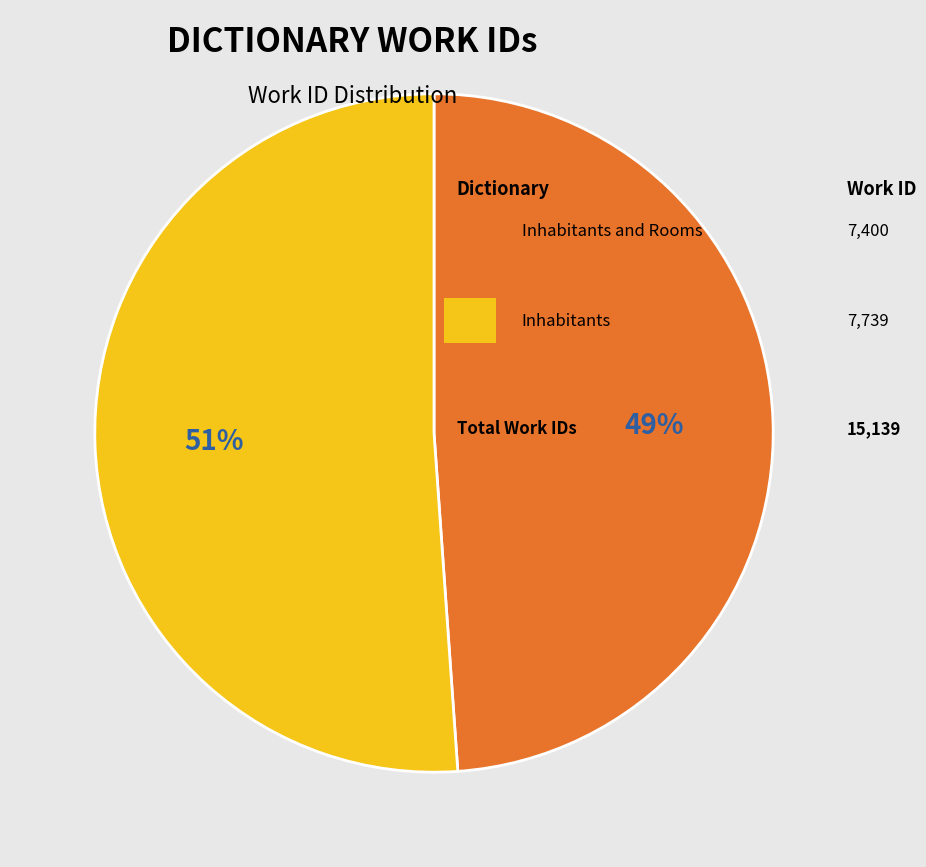

Is there a majority slice in this chart?

Yes